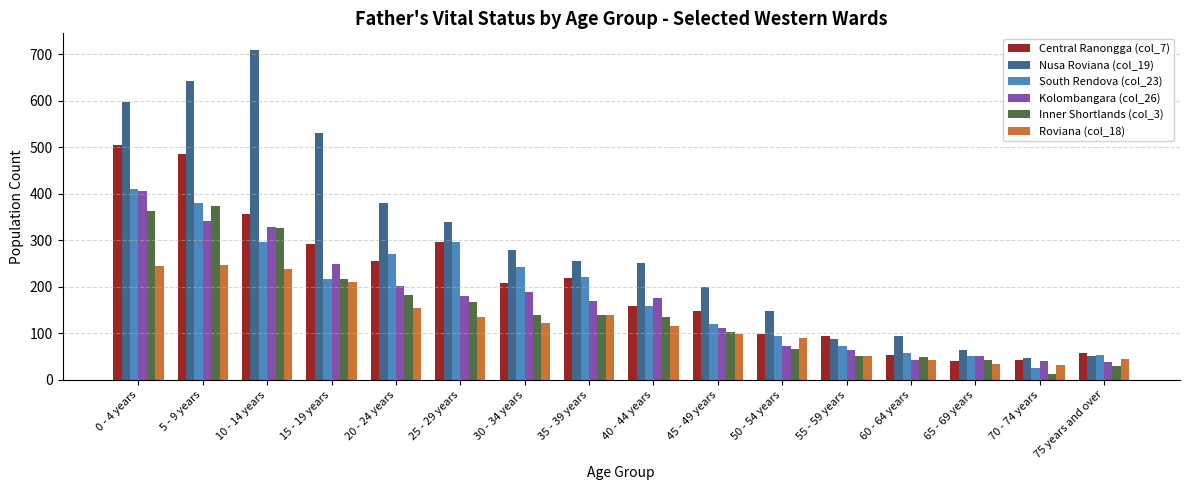

Which series has the largest total across all categories?

Nusa Roviana (col_19)